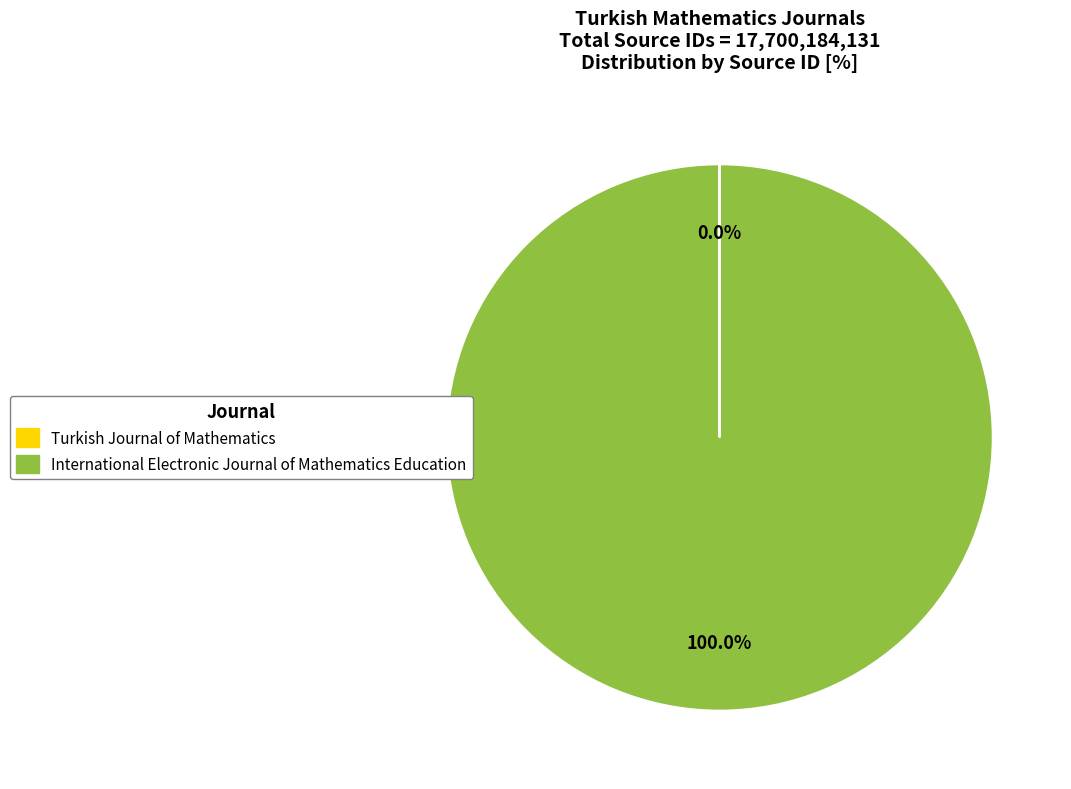

Which slice is the largest?

International Electronic Journal of Mathematics Education